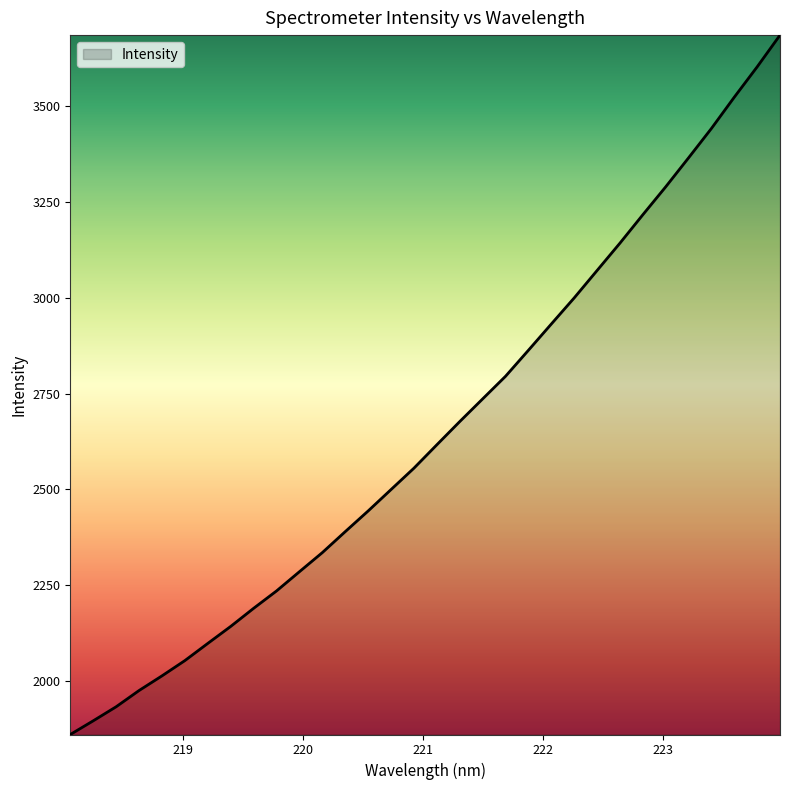

What is the difference between the maximum and minimum values?

1823.6